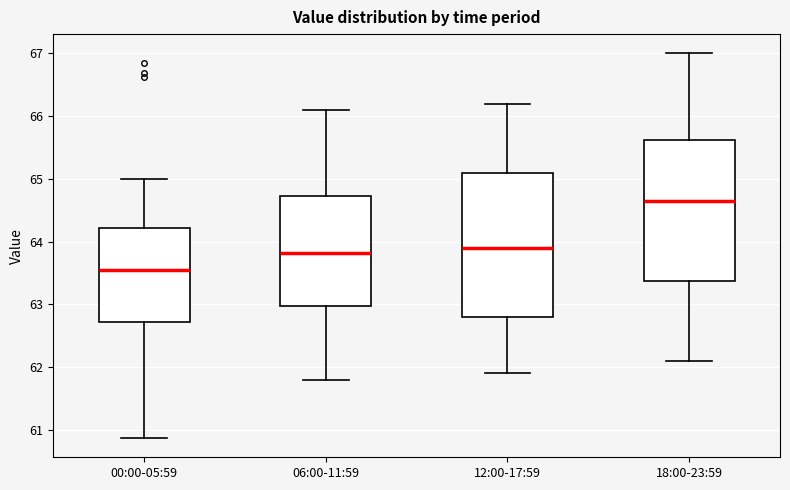

Where does the lower whisker of the box for 18:00-23:59 end on the y-axis? The values are not printed on the chart, so give them approximately, as read against the axis.

62.1